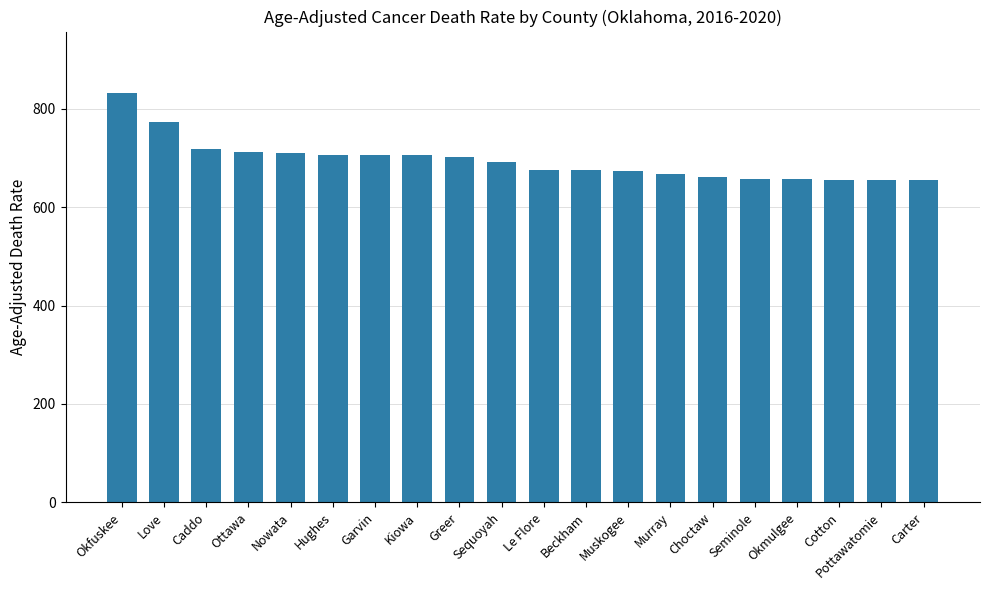

Is it true that the value at Muskogee is 674.6?

True